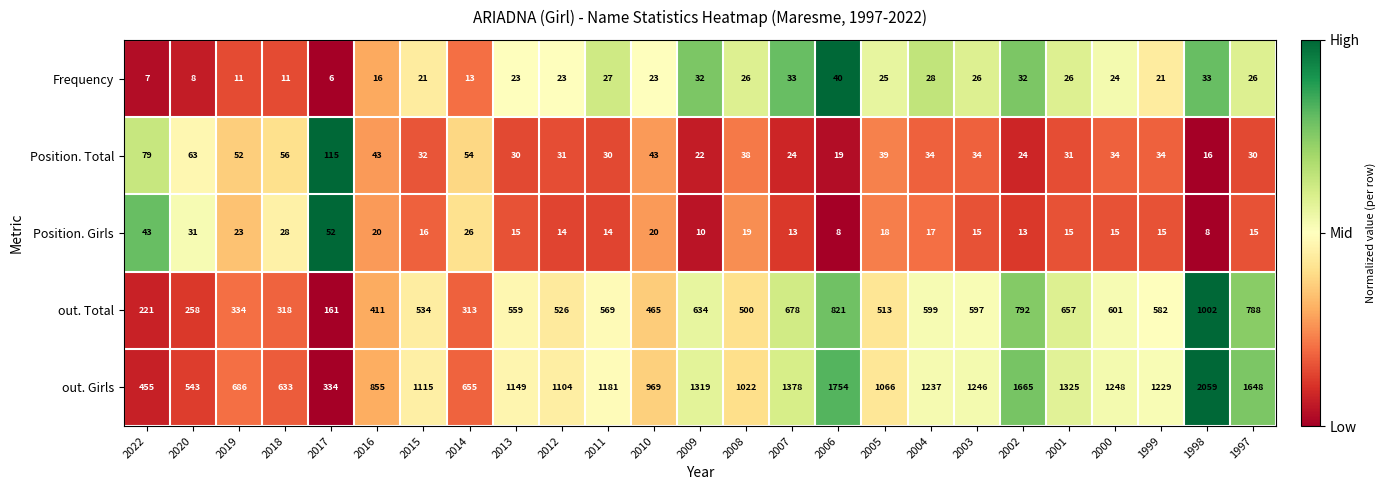

What is the minimum value for out. Total?

161